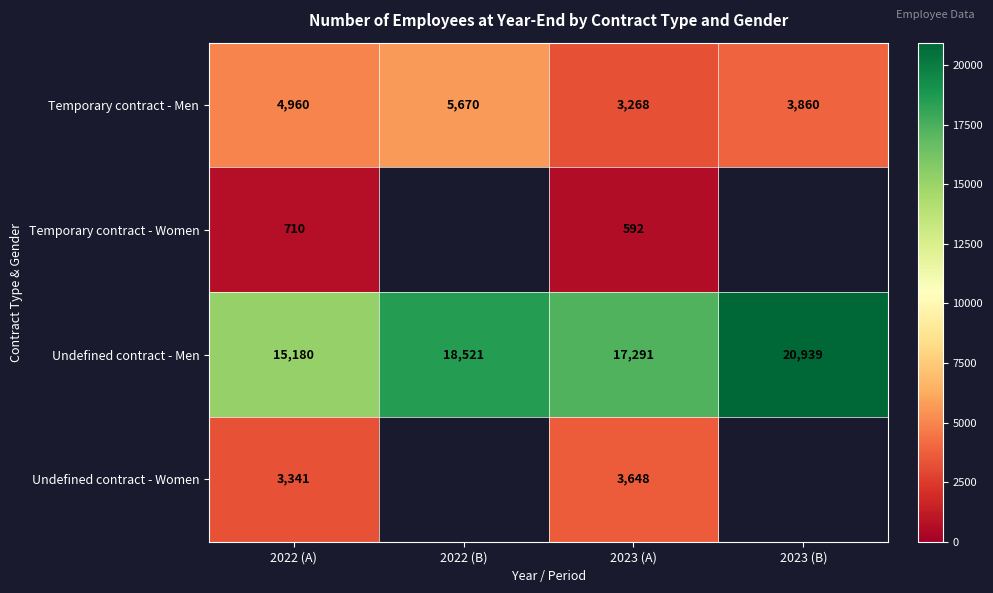

What is the difference between the Temporary contract - Men values at 2023 (B) and 2022 (B)?

1810